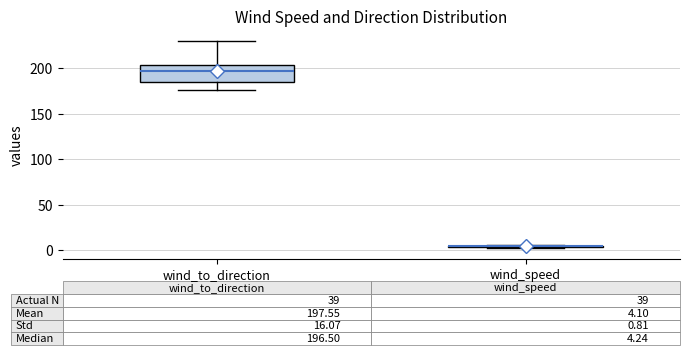

Comparing the boxes themselves (not the whiskers), which one is the tallest?

wind_to_direction